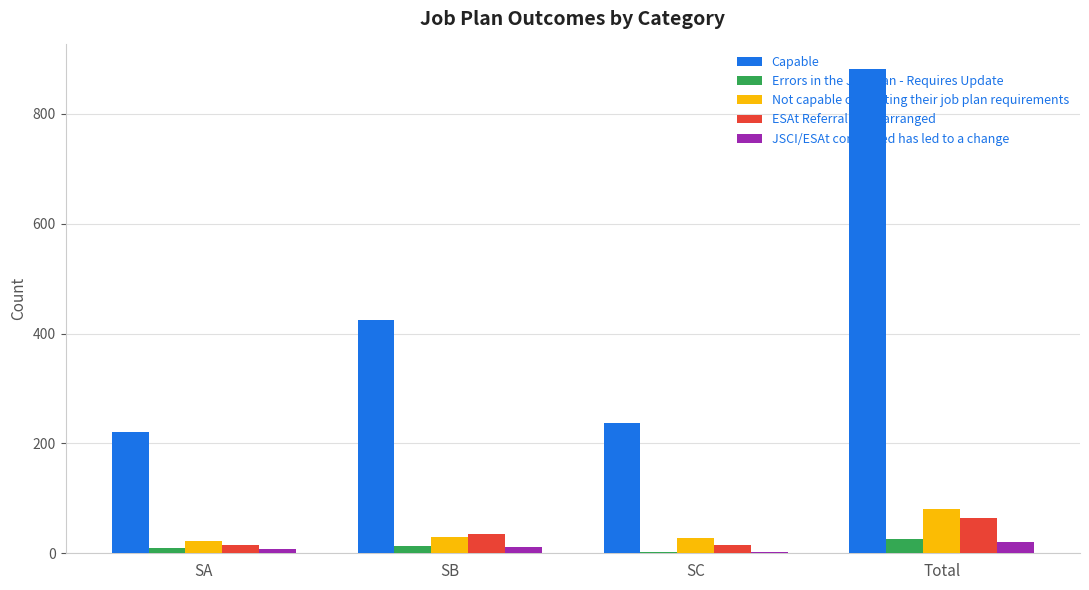

Which series has the largest total across all categories?

Capable